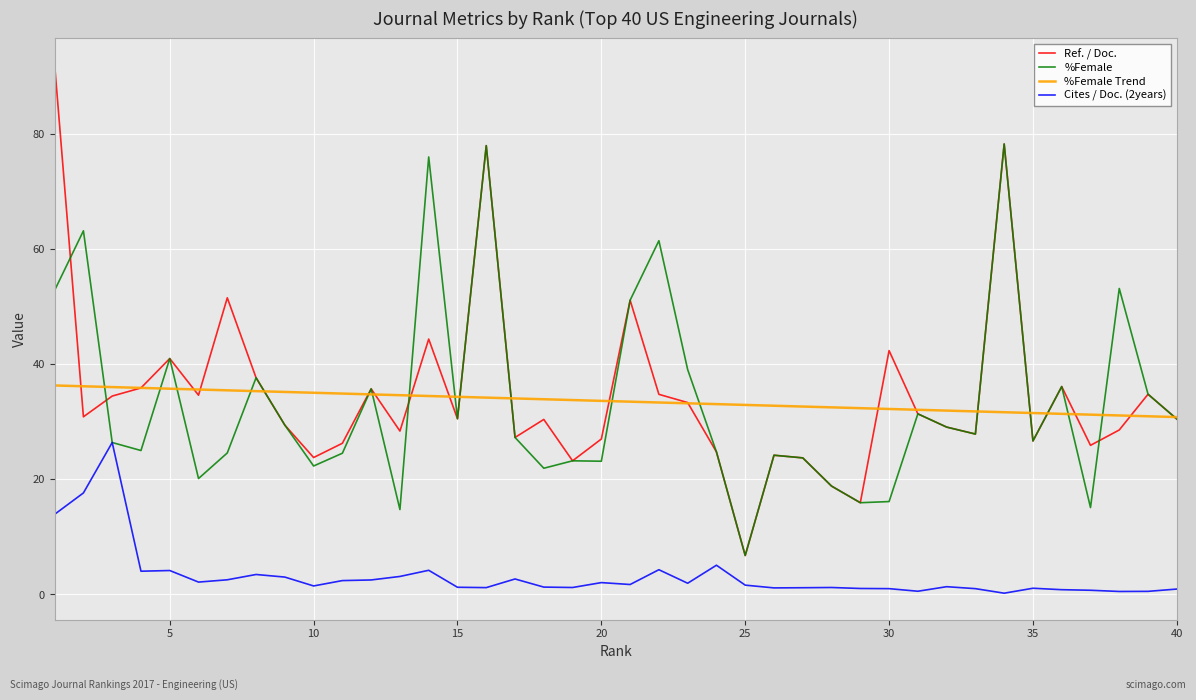

Rank the series by their maximum value, from highest to lowest.

Ref. / Doc., %Female, %Female Trend, Cites / Doc. (2years)